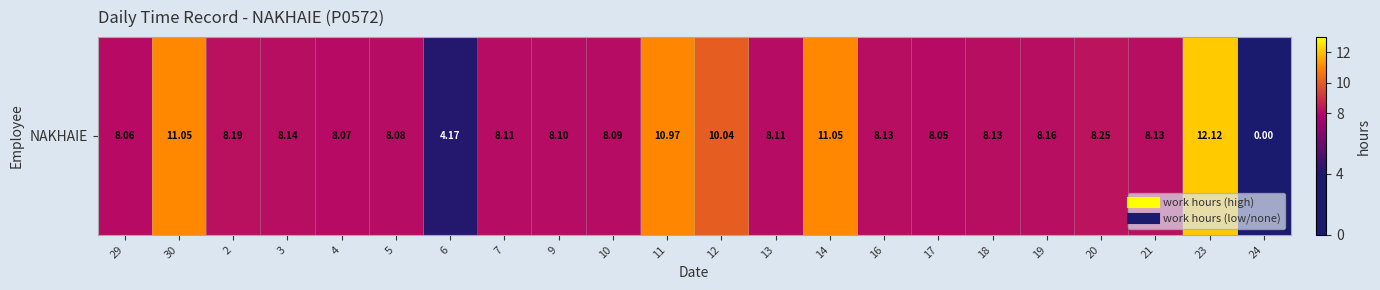

What is the change in value from 6 to 23?

+7.9